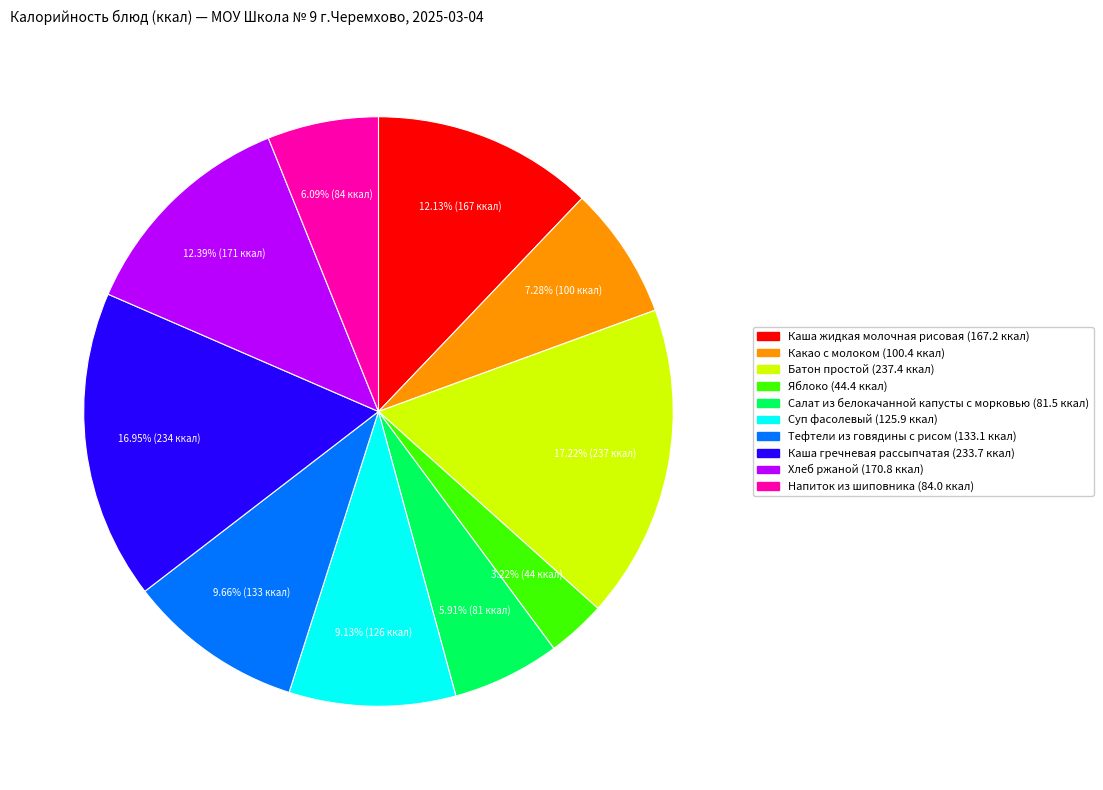

How many segments does this pie chart have?

10